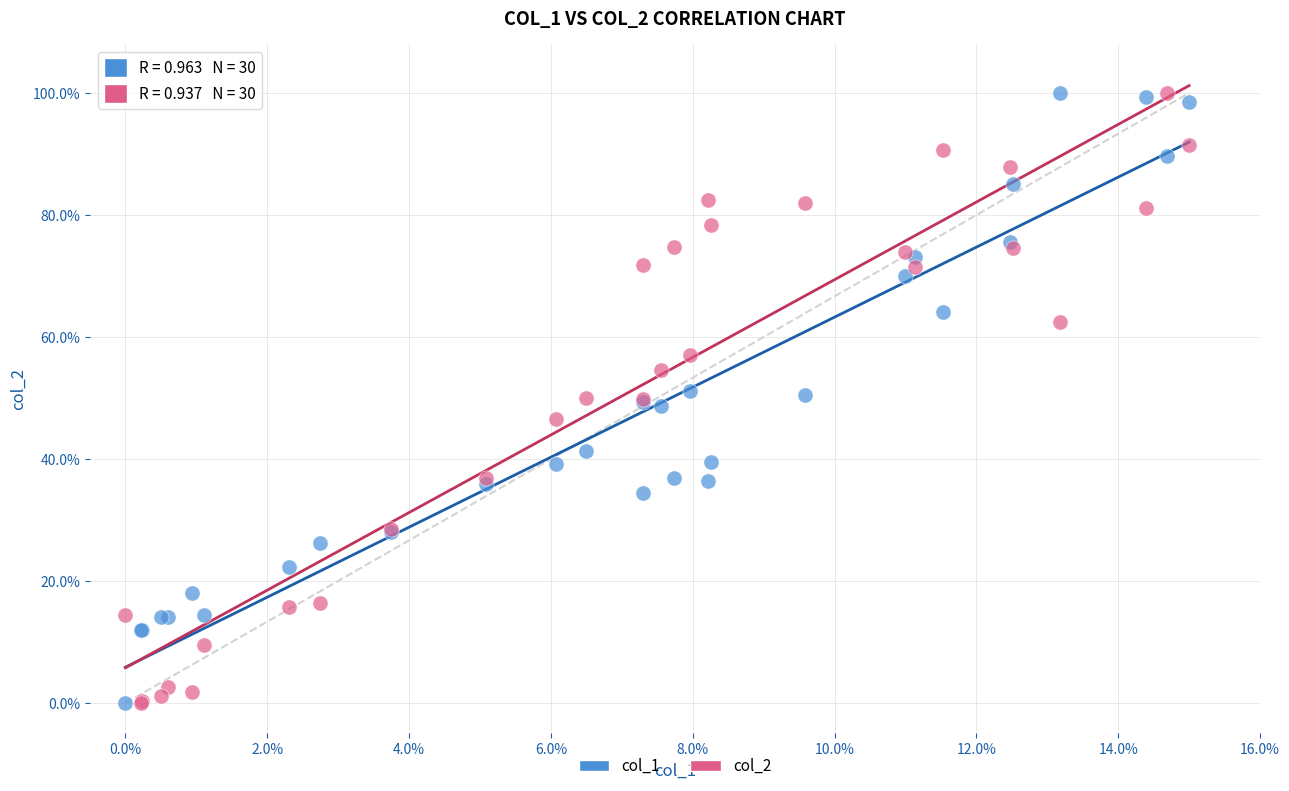

What is the X range (max minus min) for the scatter plot?

15.0